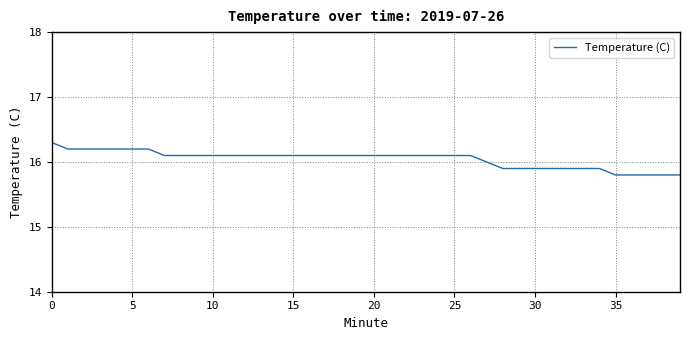

Reading right to left, extract all data points from this chart.

15.8	15.8	15.8	15.8	15.8	15.9	15.9	15.9	15.9	15.9	15.9	15.9	16.0	16.1	16.1	16.1	16.1	16.1	16.1	16.1	16.1	16.1	16.1	16.1	16.1	16.1	16.1	16.1	16.1	16.1	16.1	16.1	16.1	16.2	16.2	16.2	16.2	16.2	16.2	16.3